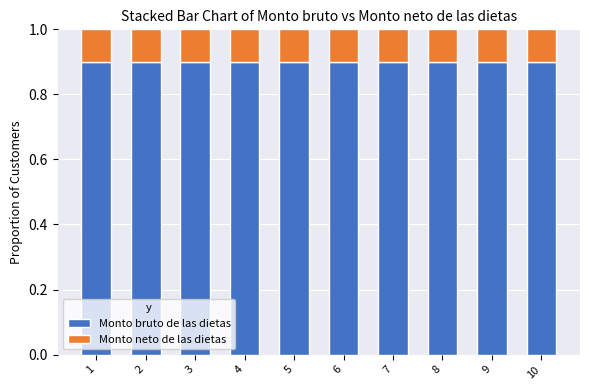

What is the sum of all Monto bruto de las dietas values?

9.0